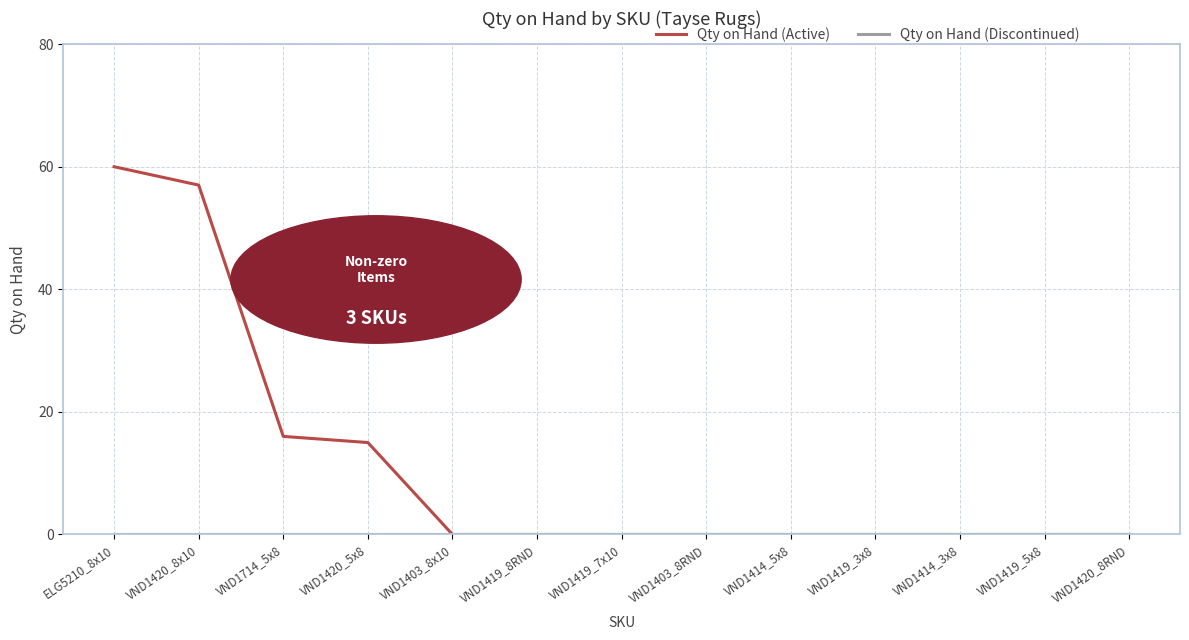

At which category is the sum across all series the highest?

ELG5210_8x10